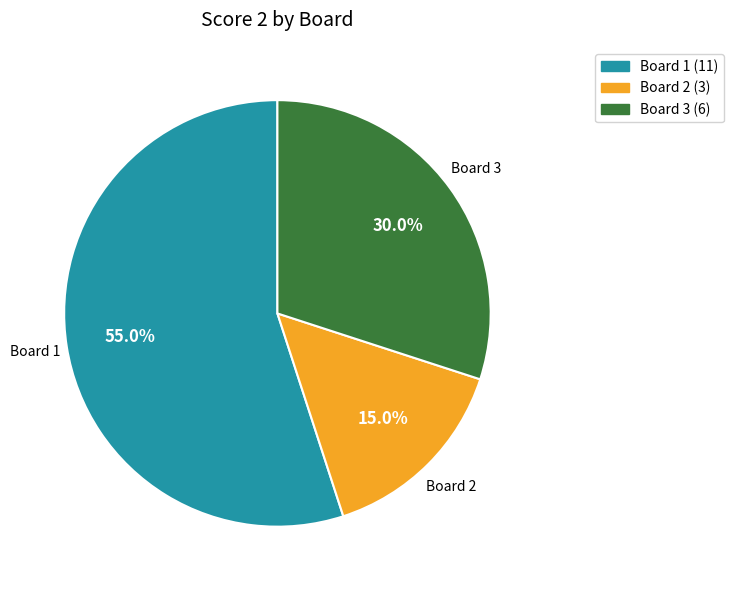

Does any single category account for the majority?

Yes